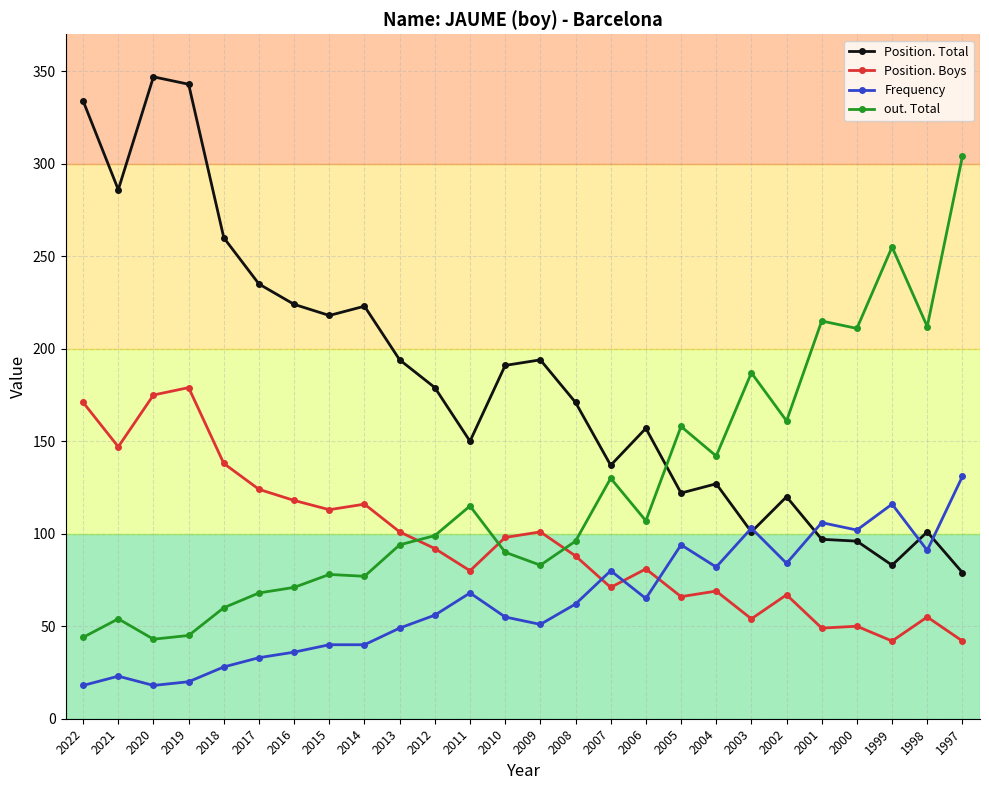

How many lines are shown in the chart?

4